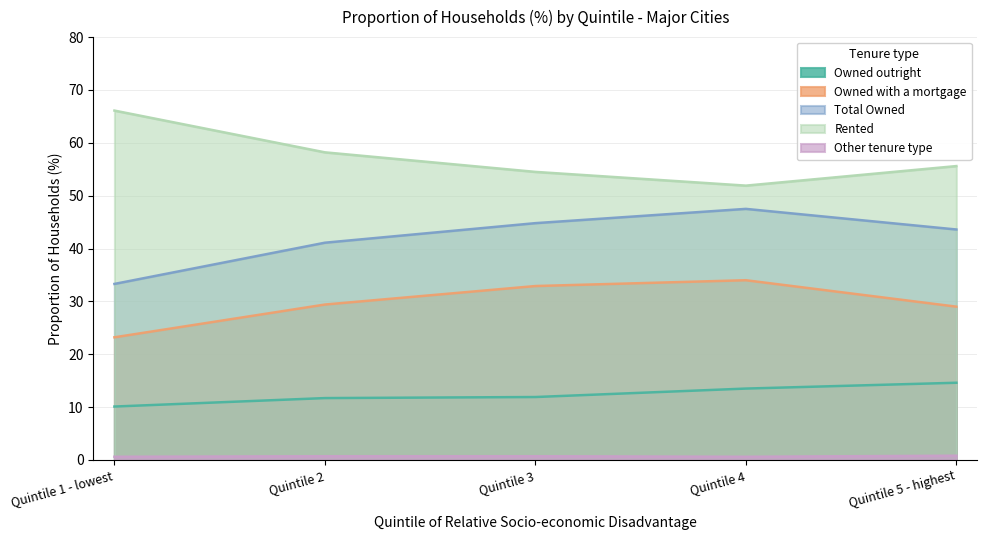

What is the minimum value shown in the chart?

0.6